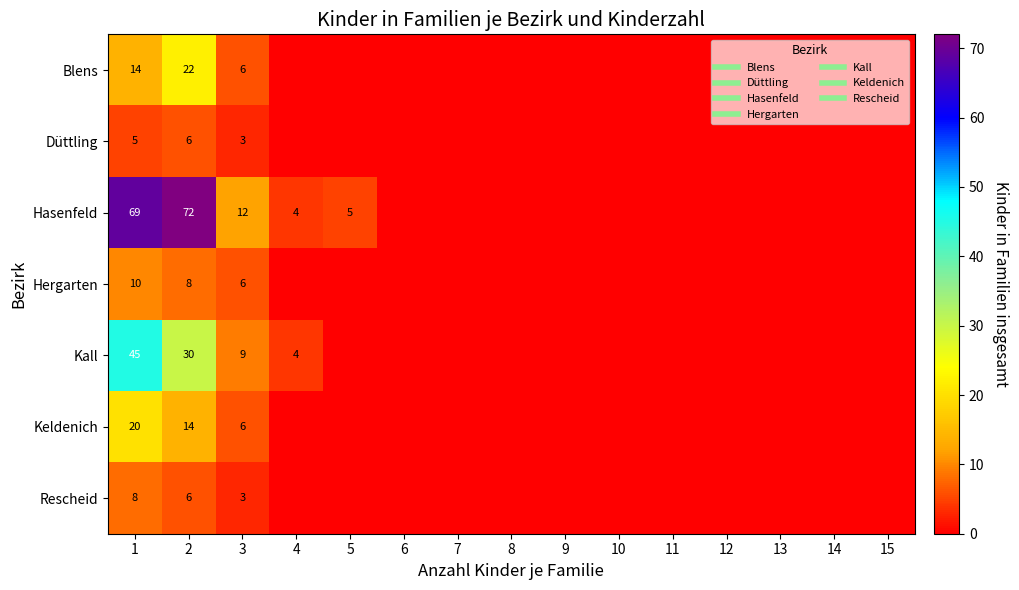

Which series has the largest range (max minus min)?

Hasenfeld